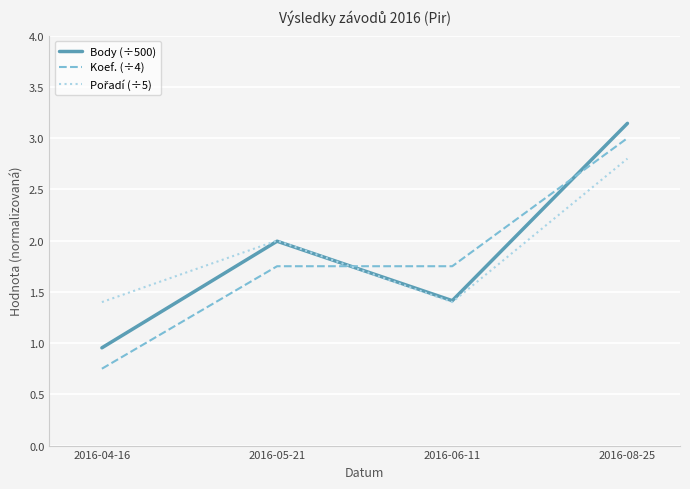

After their last crossing, which series has the higher values: Koef. (÷4) or Body (÷500)?

Body (÷500)